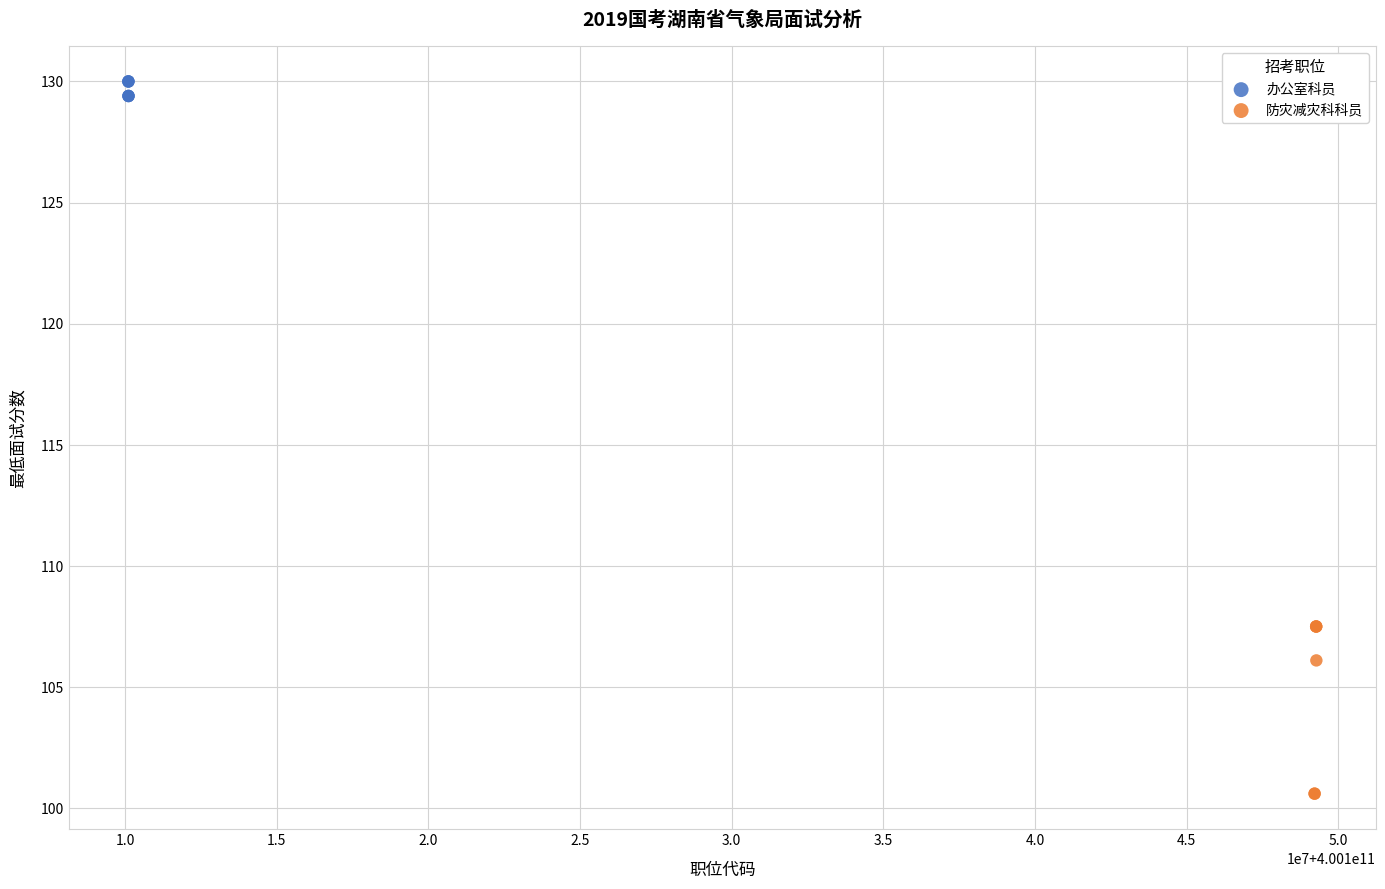

Which series contains the lowest Y value?

防灾减灾科科员